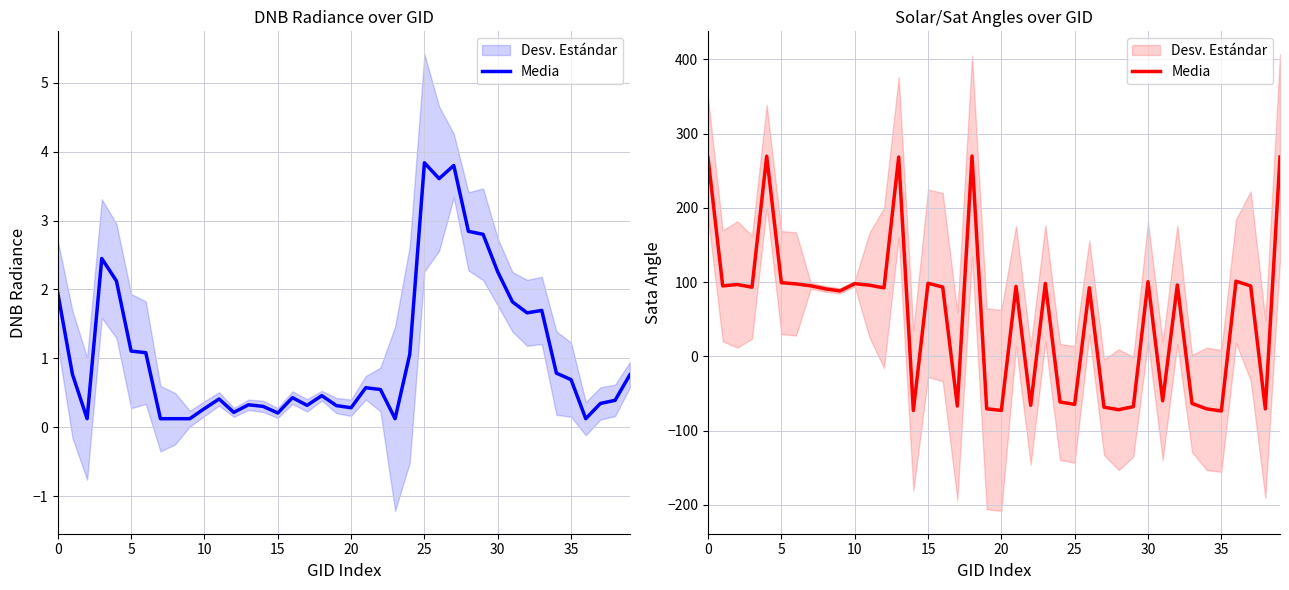

True or false: the data shows 88.1 at 9.

True